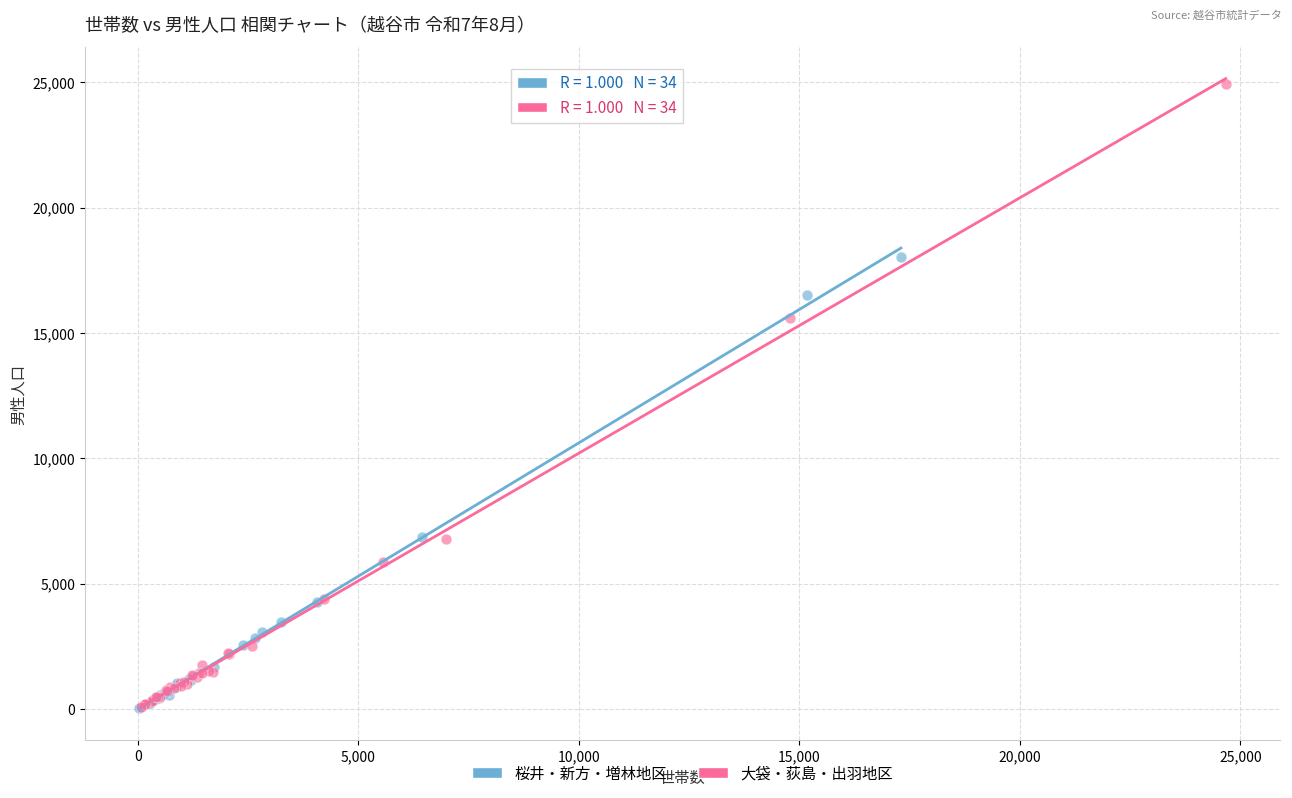

Which series has the widest spread of Y values?

大袋・荻島・出羽地区